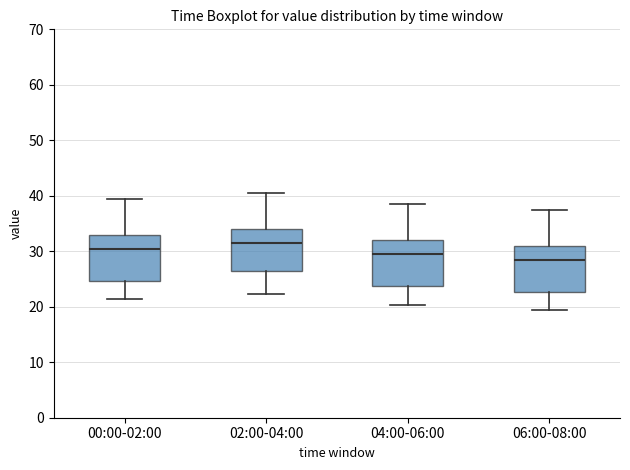

Which box's median line is the lowest?

06:00-08:00